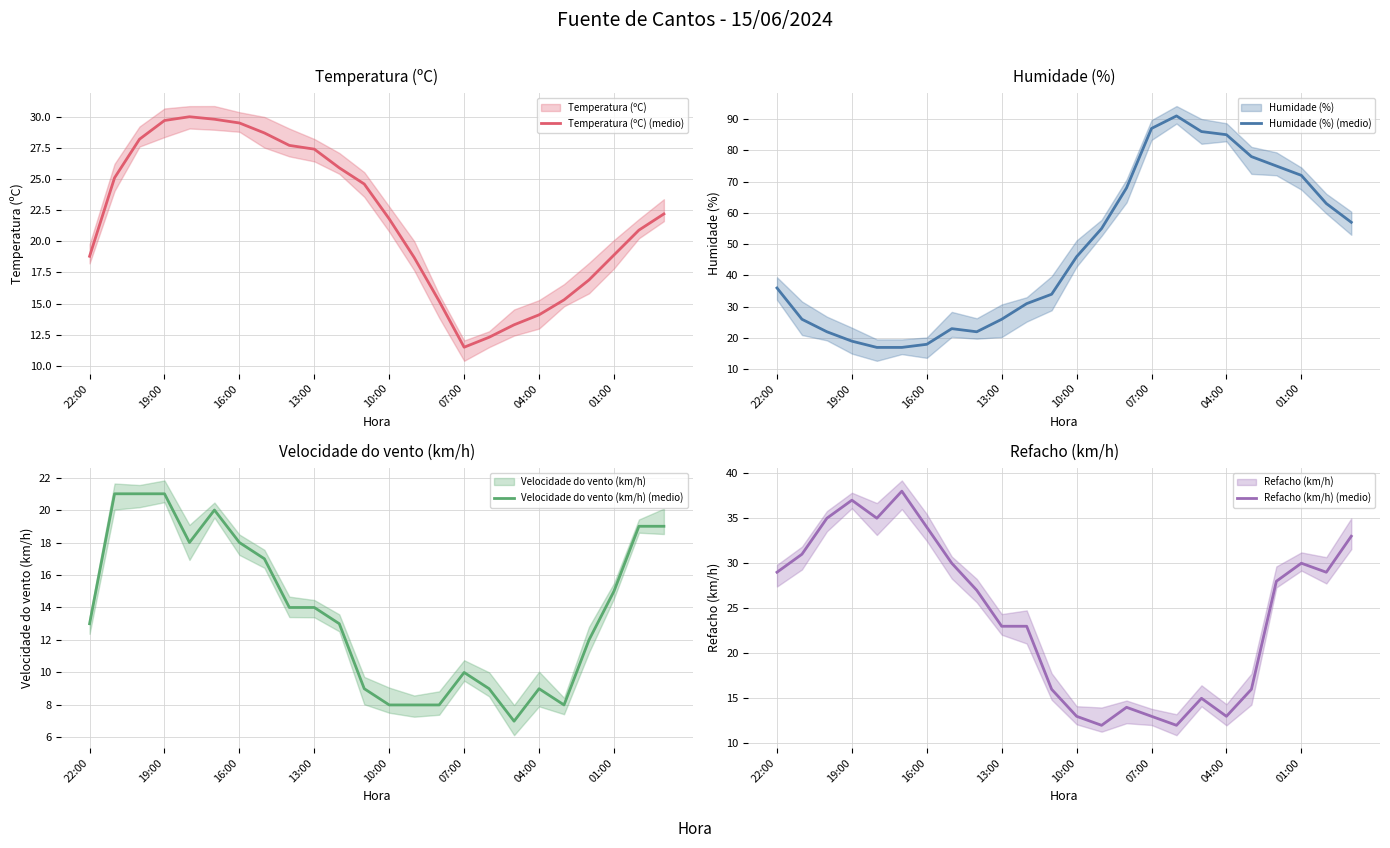

What position from the right is 10?

14